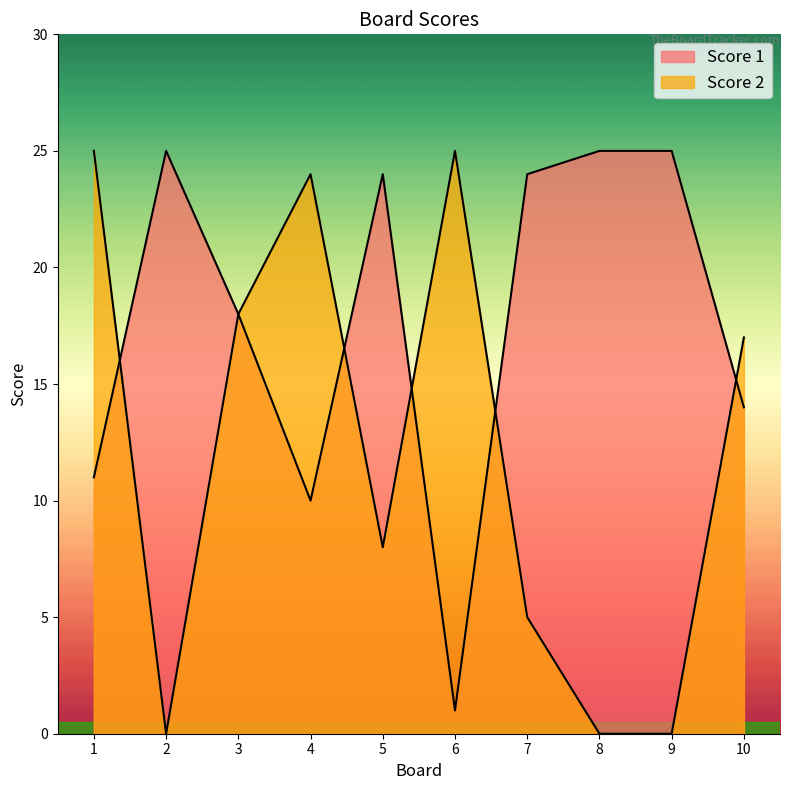

Rank the categories by Score 2 value from lowest to highest.

2, 8, 9, 7, 5, 10, 3, 4, 1, 6